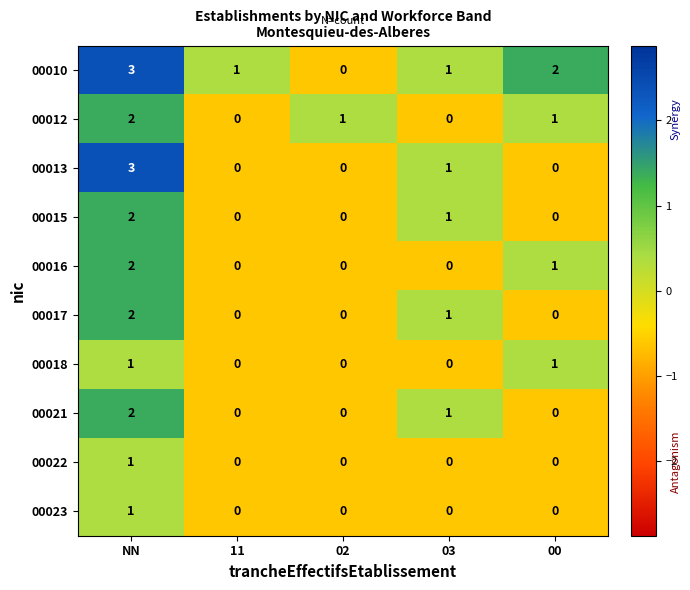

True or false: 00023 has a value of 1 at 03.

False